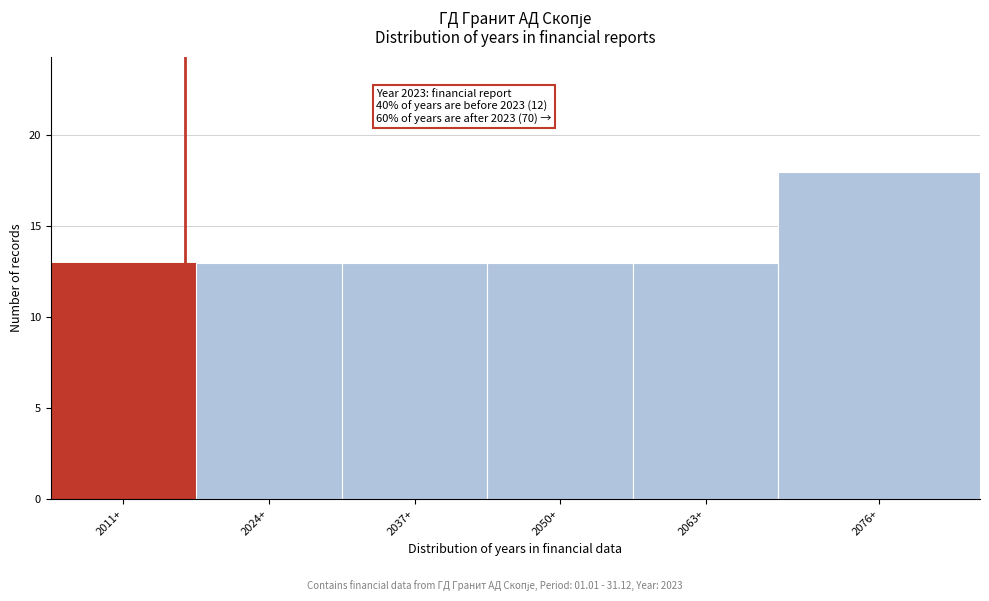

Reading right to left, extract all data points from this chart.

18	13	13	13	13	13